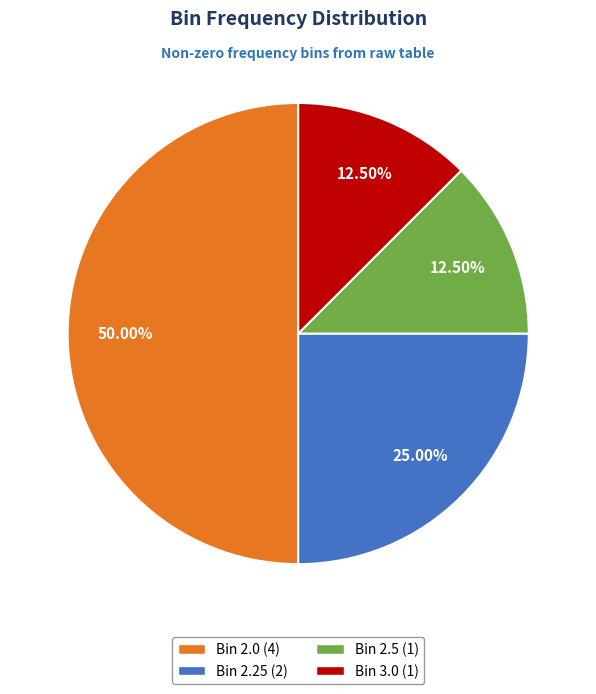

Which category has the biggest portion of the pie?

Bin 2.0 (4)